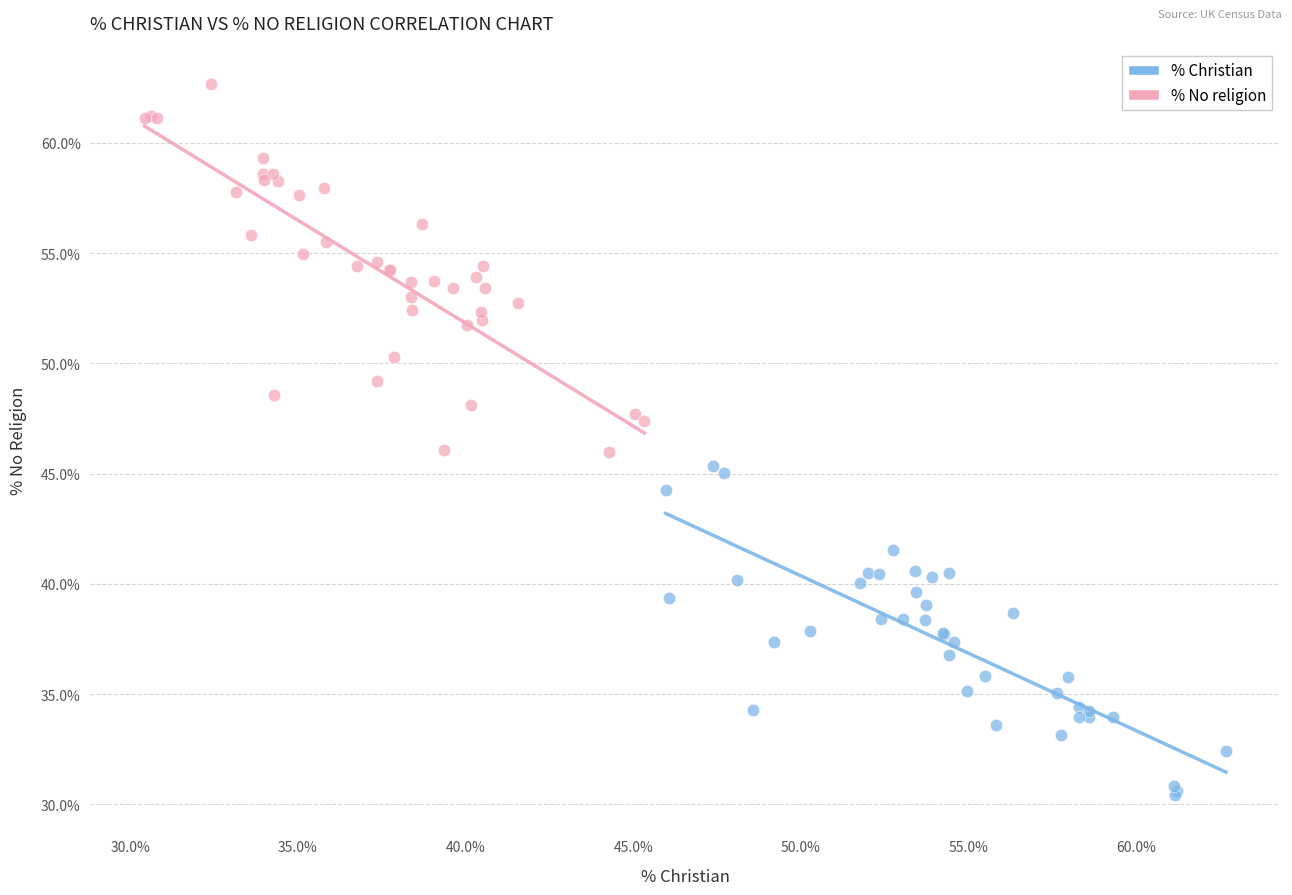

Which series contains the highest Y value?

% No religion